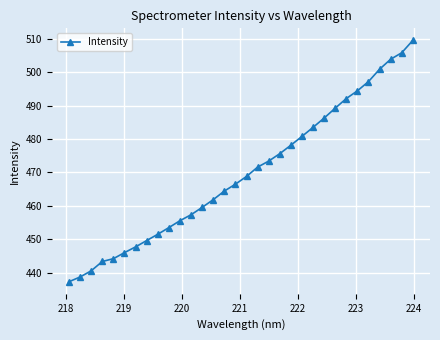

How many distinct data groups are displayed?

1